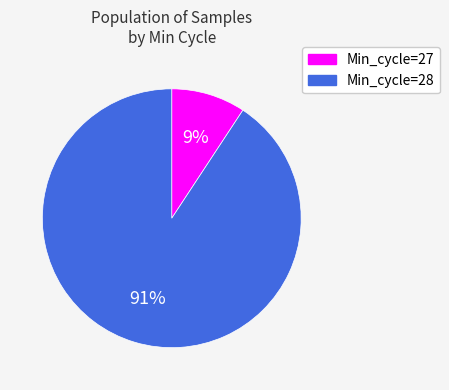

Which category has the biggest portion of the pie?

Min_cycle=28